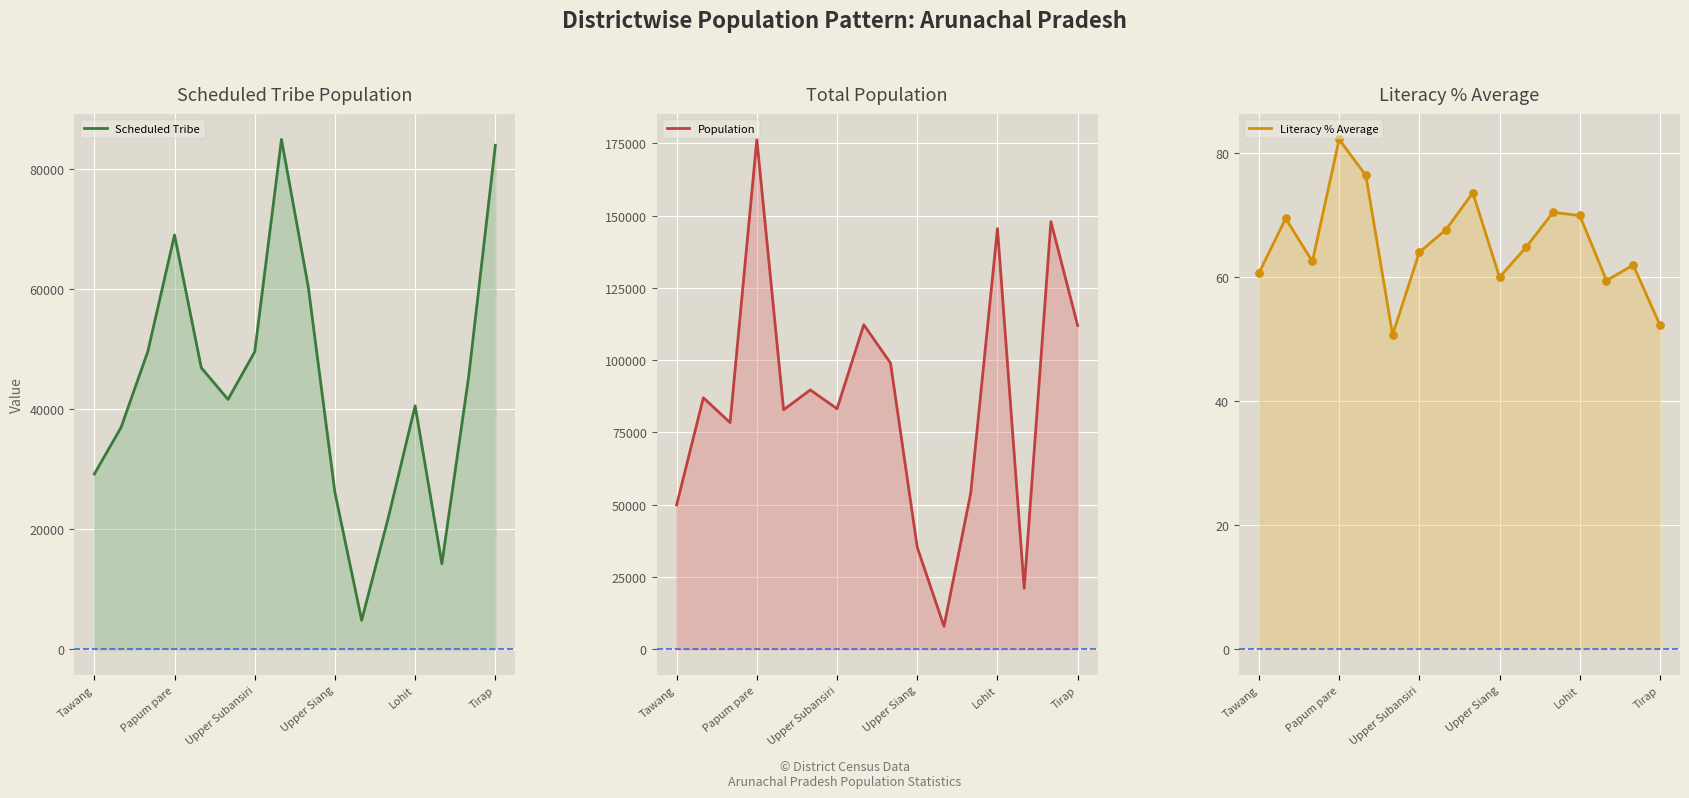

Which series contains the lowest Y value?

Literacy % Average